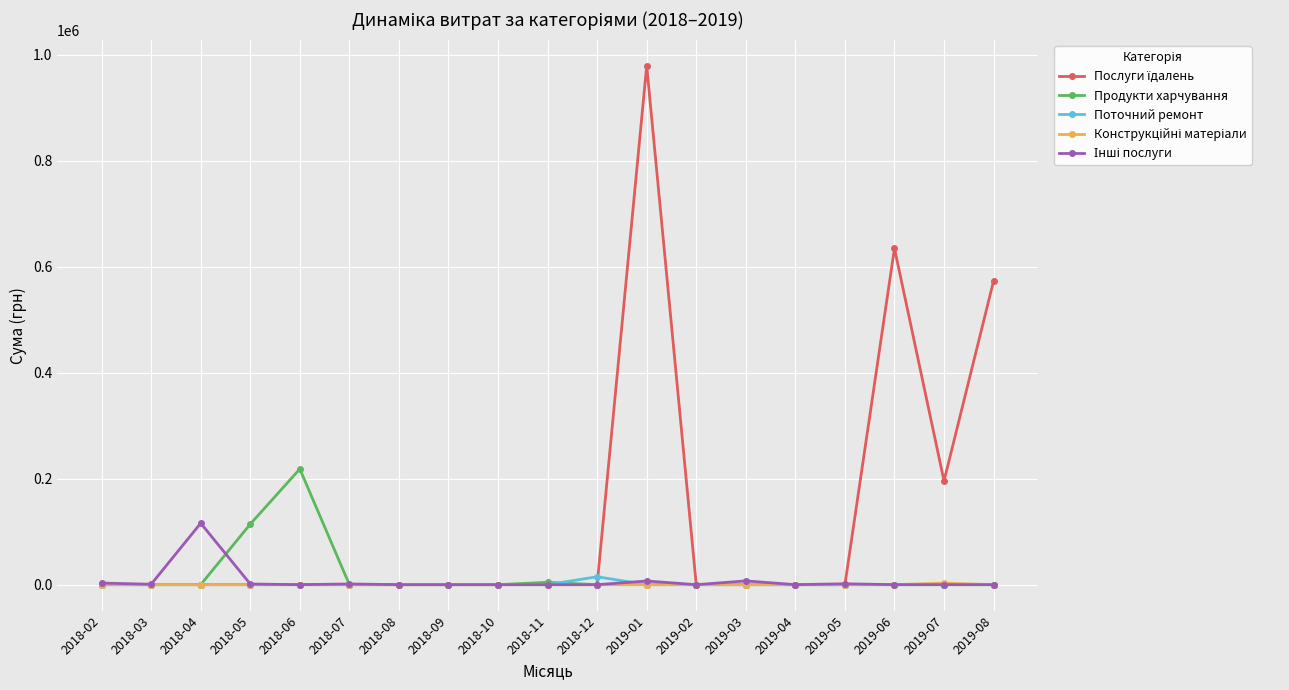

Which category has the highest value across all series?

2019-01